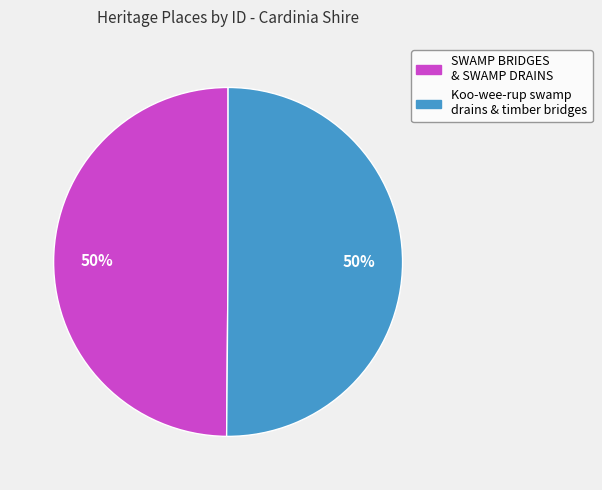

The SWAMP BRIDGES & SWAMP DRAINS slice represents 36% of the pie. True or false?

False